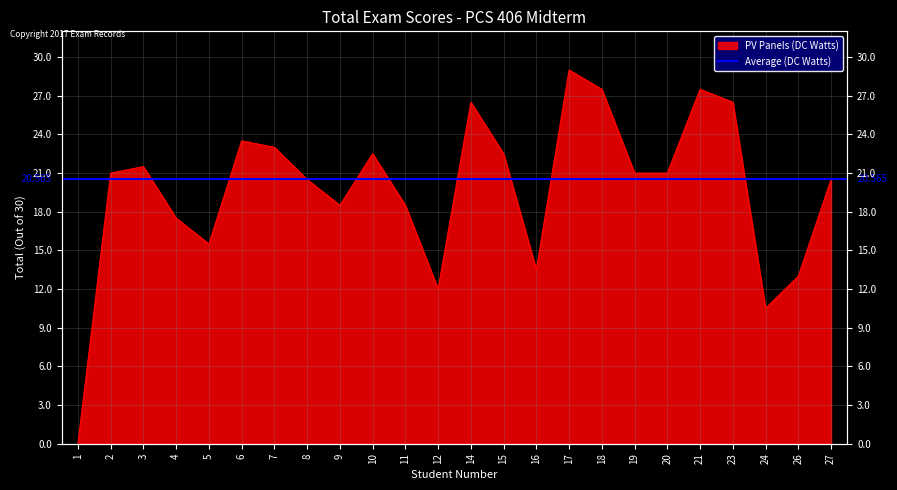

What is the difference between the values at 15 and 4?

5.0